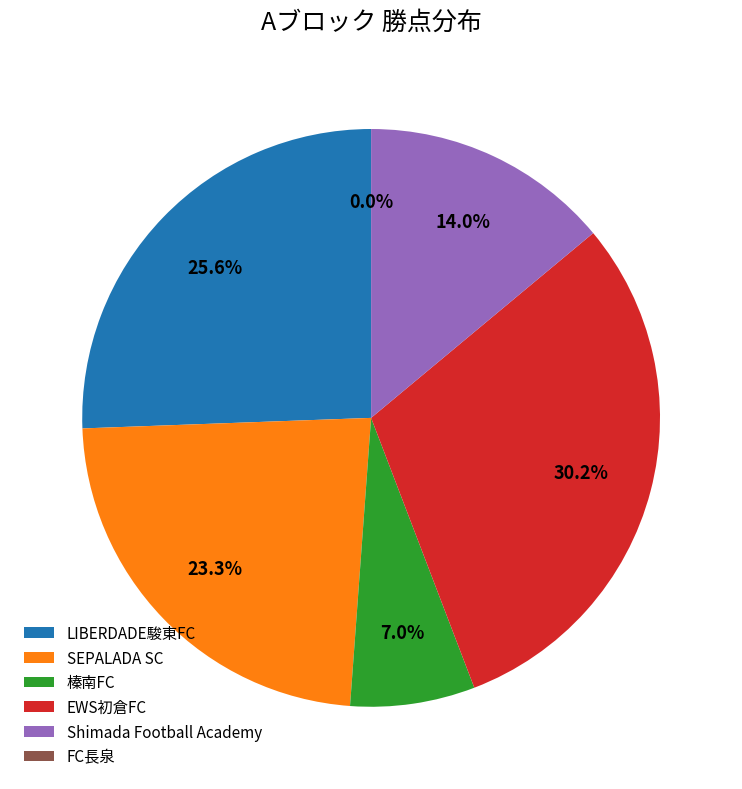

Rank the categories by value from highest to lowest.

EWS初倉FC, LIBERDADE駿東FC, SEPALADA SC, Shimada Football Academy, 榛南FC, FC長泉